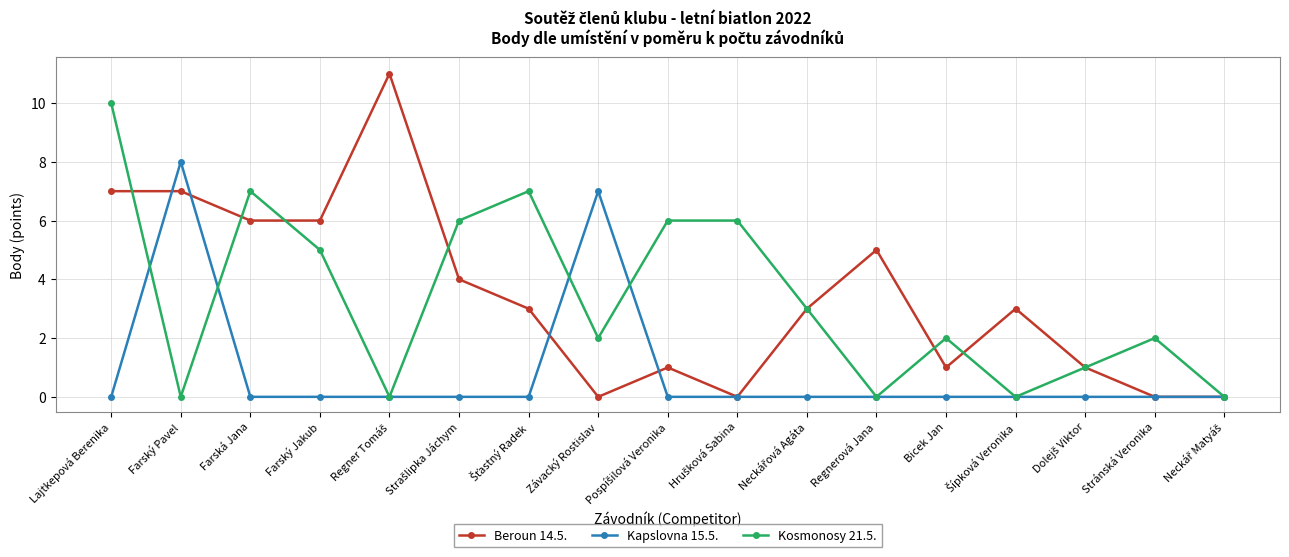

What is the difference between the maximum and second lowest values in the Kapslovna 15.5. series?

8